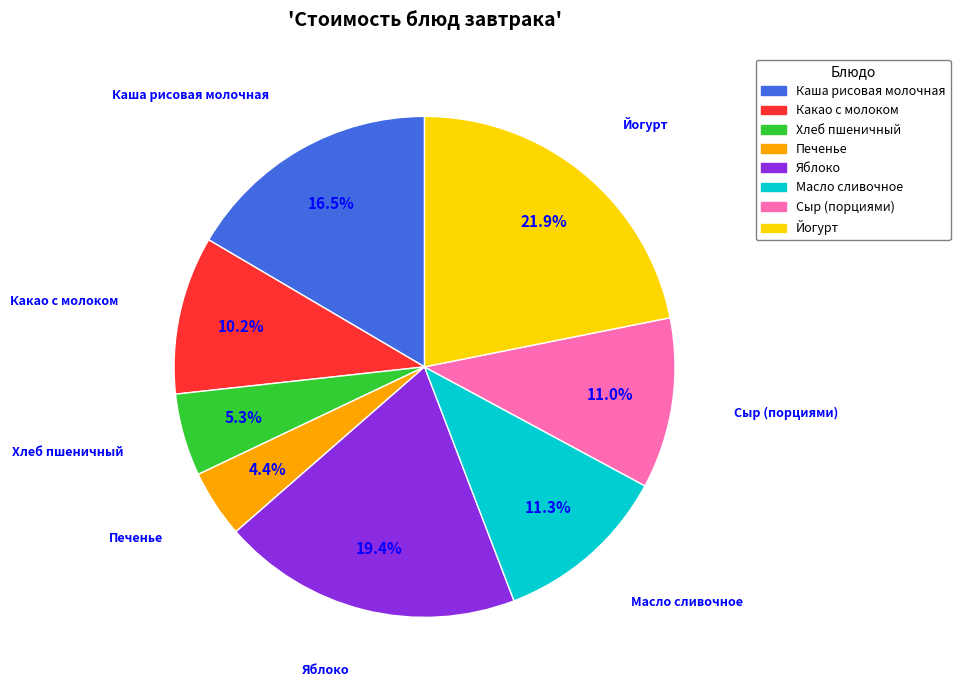

True or false: Масло сливочное accounts for 6% of the total.

False